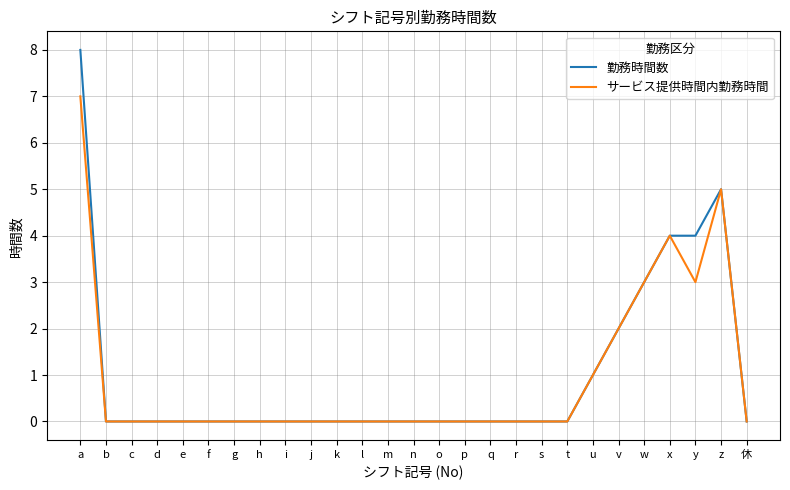

Reading right to left, list all the values displayed in this chart.

勤務時間数: 0	5	4	4	3	2	1	0	0	0	0	0	0	0	0	0	0	0	0	0	0	0	0	0	0	0	8
サービス提供時間内勤務時間: 0	5	3	4	3	2	1	0	0	0	0	0	0	0	0	0	0	0	0	0	0	0	0	0	0	0	7